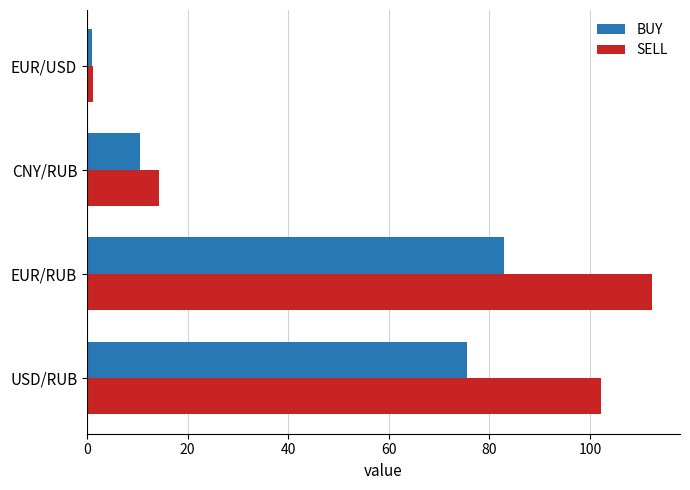

Is it true that SELL equals 19.4 at CNY/RUB?

False